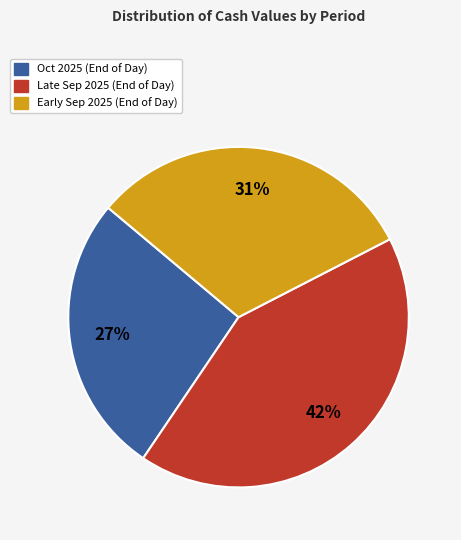

Is there a majority slice in this chart?

No